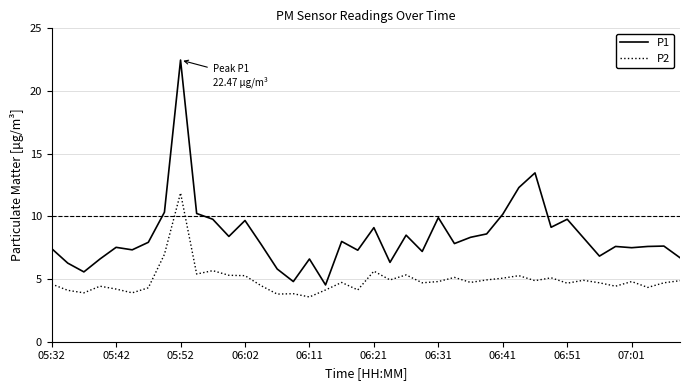

Which series has the widest spread of values?

P1